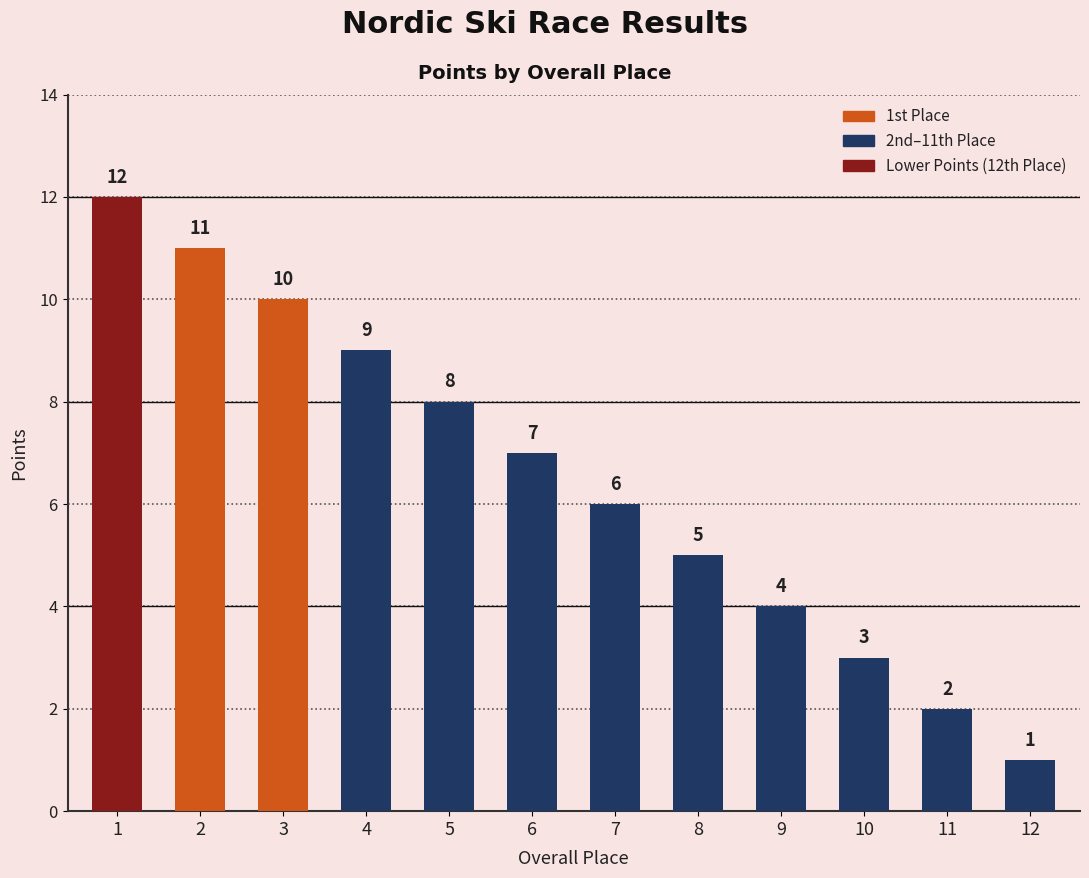

What is the greatest value displayed?

12